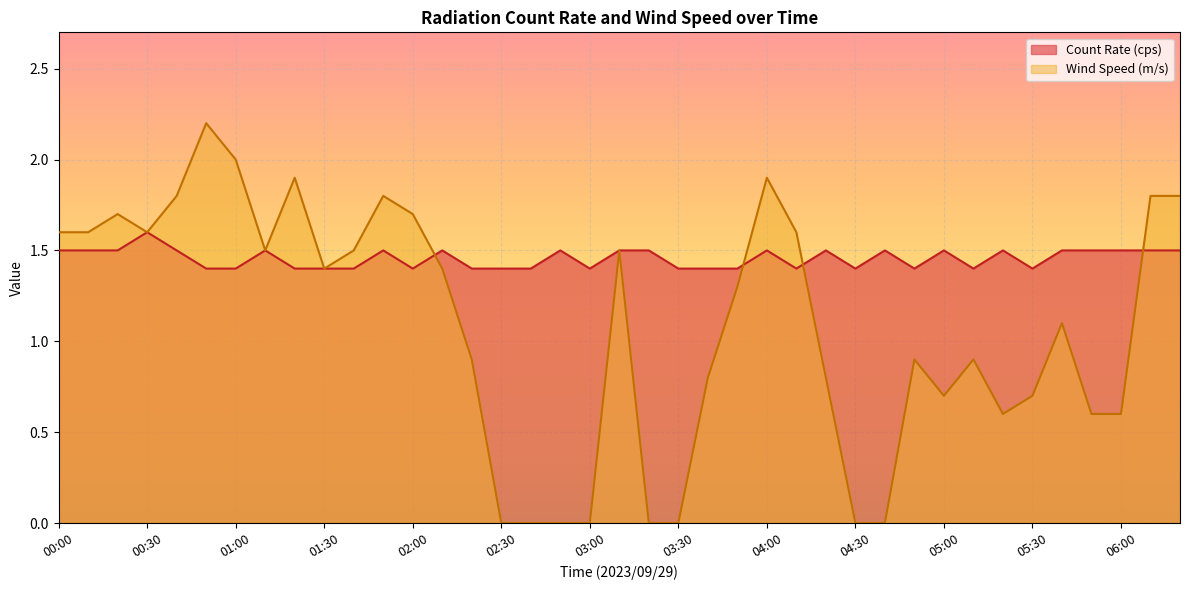

Which category has the highest value across all series?

00:50